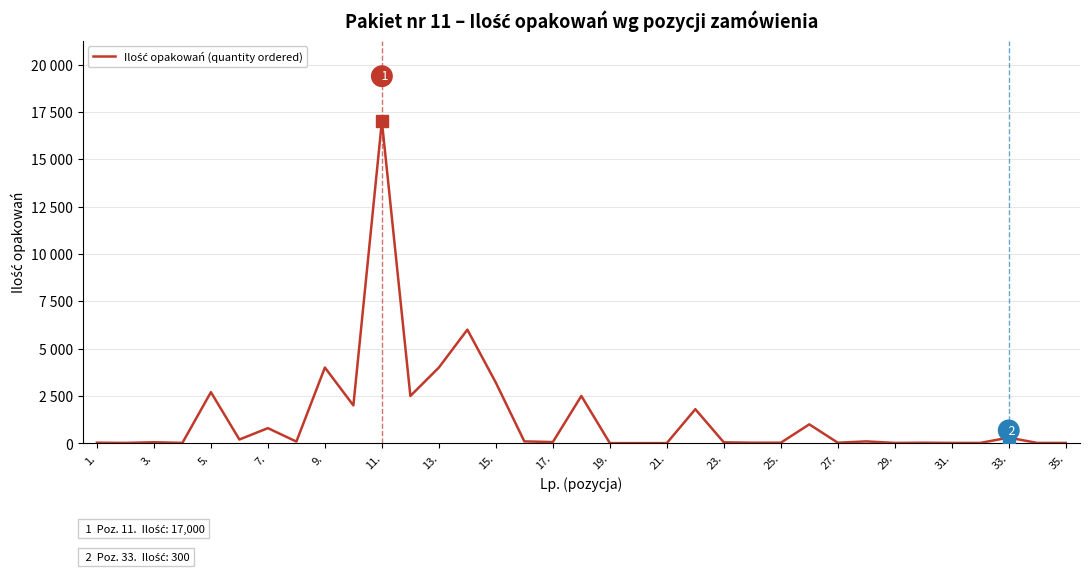

Is this an area chart (filled region under the line)?

No